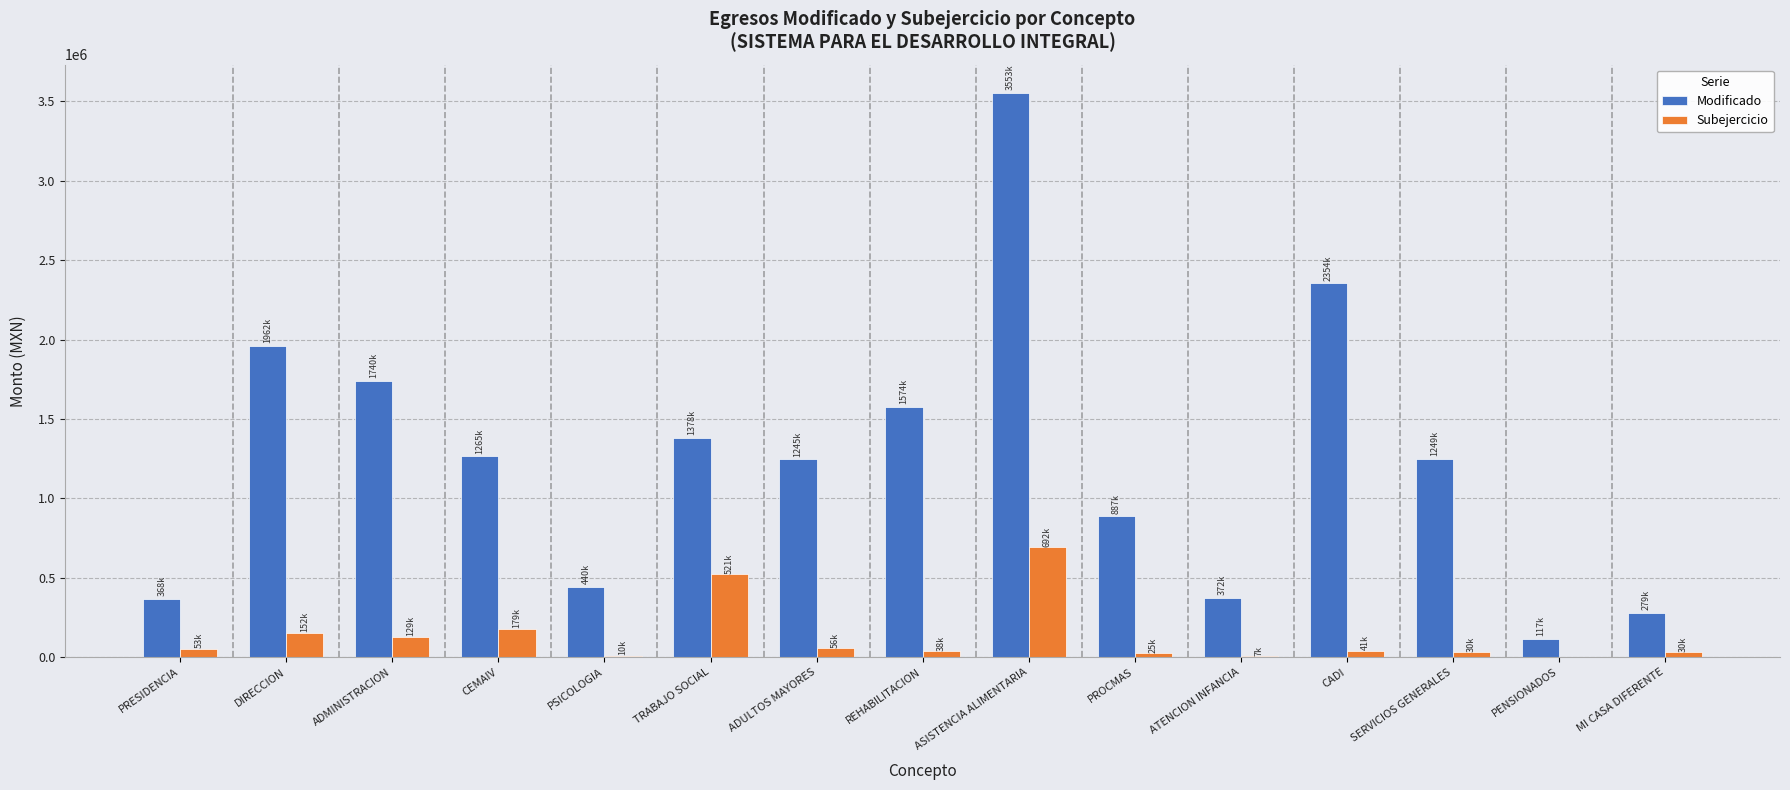

Are the bars grouped side by side (vs. stacked)?

Yes